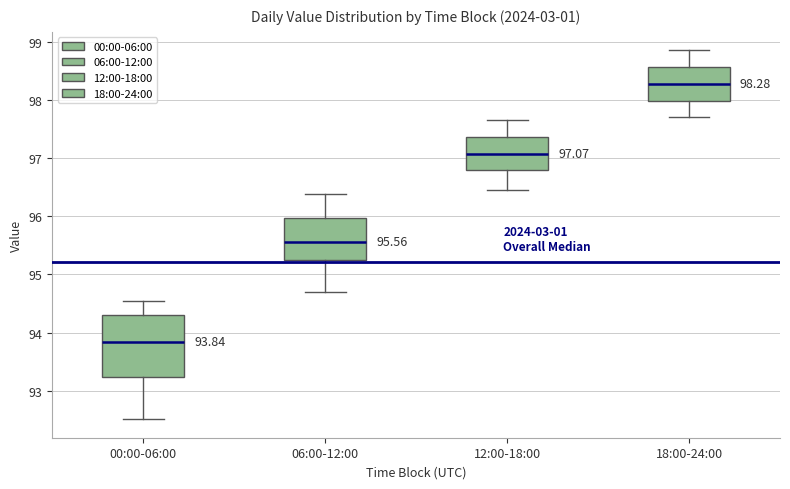

Comparing the boxes themselves (not the whiskers), which one is the tallest?

00:00-06:00